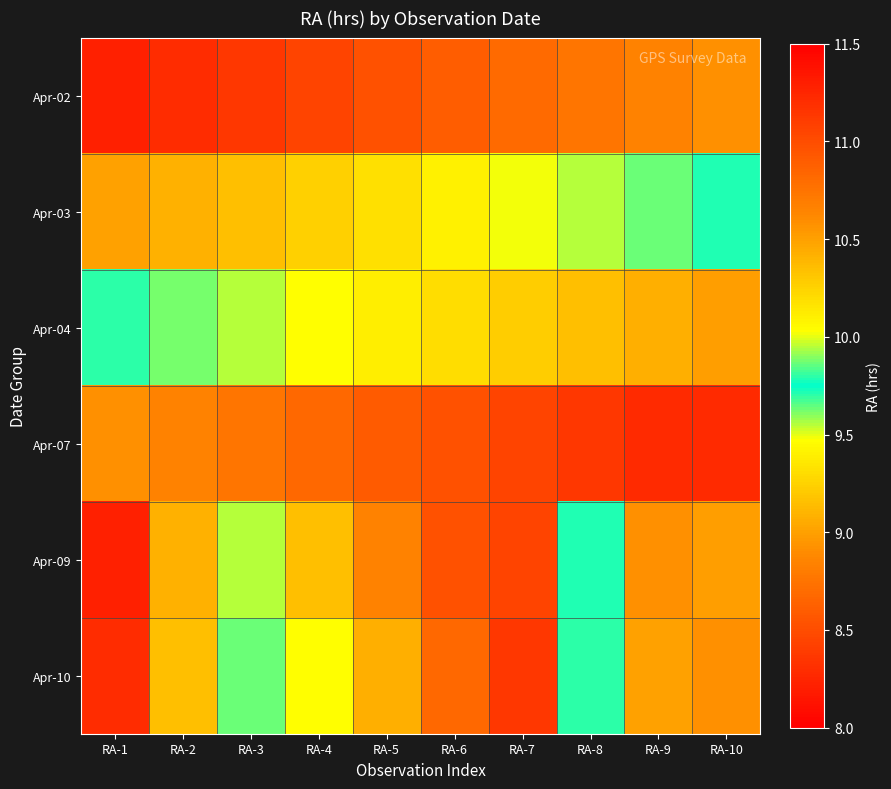

Reading right to left, list all the values displayed in this chart.

Apr-02: RA-10=8.9	RA-9=8.8	RA-8=8.8	RA-7=8.7	RA-6=8.6	RA-5=8.5	RA-4=8.4	RA-3=8.4	RA-2=8.3	RA-1=8.2
Apr-03: RA-10=9.7	RA-9=9.6	RA-8=9.6	RA-7=9.5	RA-6=9.4	RA-5=9.3	RA-4=9.2	RA-3=9.2	RA-2=9.1	RA-1=9.0
Apr-04: RA-10=10.5	RA-9=10.4	RA-8=10.3	RA-7=10.3	RA-6=10.2	RA-5=10.1	RA-4=10.0	RA-3=10.0	RA-2=9.9	RA-1=9.8
Apr-07: RA-10=11.2	RA-9=11.2	RA-8=11.1	RA-7=11.1	RA-6=11.0	RA-5=10.9	RA-4=10.8	RA-3=10.7	RA-2=10.7	RA-1=10.6
Apr-09: RA-10=10.5	RA-9=8.9	RA-8=9.7	RA-7=11.1	RA-6=11.0	RA-5=10.7	RA-4=10.3	RA-3=10.0	RA-2=9.1	RA-1=8.2
Apr-10: RA-10=10.6	RA-9=9.0	RA-8=9.8	RA-7=11.1	RA-6=10.8	RA-5=10.4	RA-4=10.0	RA-3=9.6	RA-2=9.2	RA-1=8.3